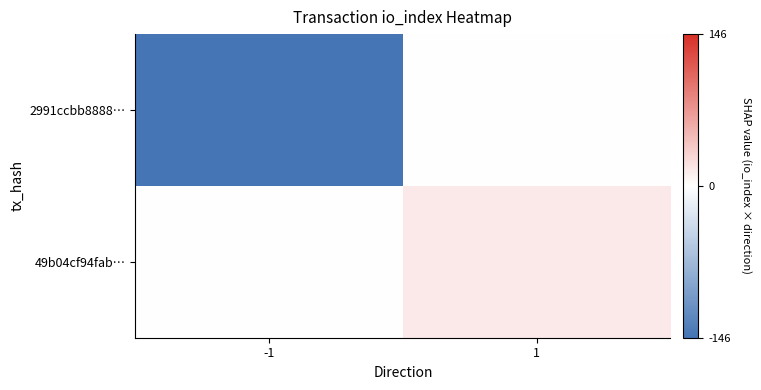

Reading left to right, transcribe all the data shown in this chart.

2991ccbb8888…: -1=-146	1=0
49b04cf94fab…: -1=0	1=15